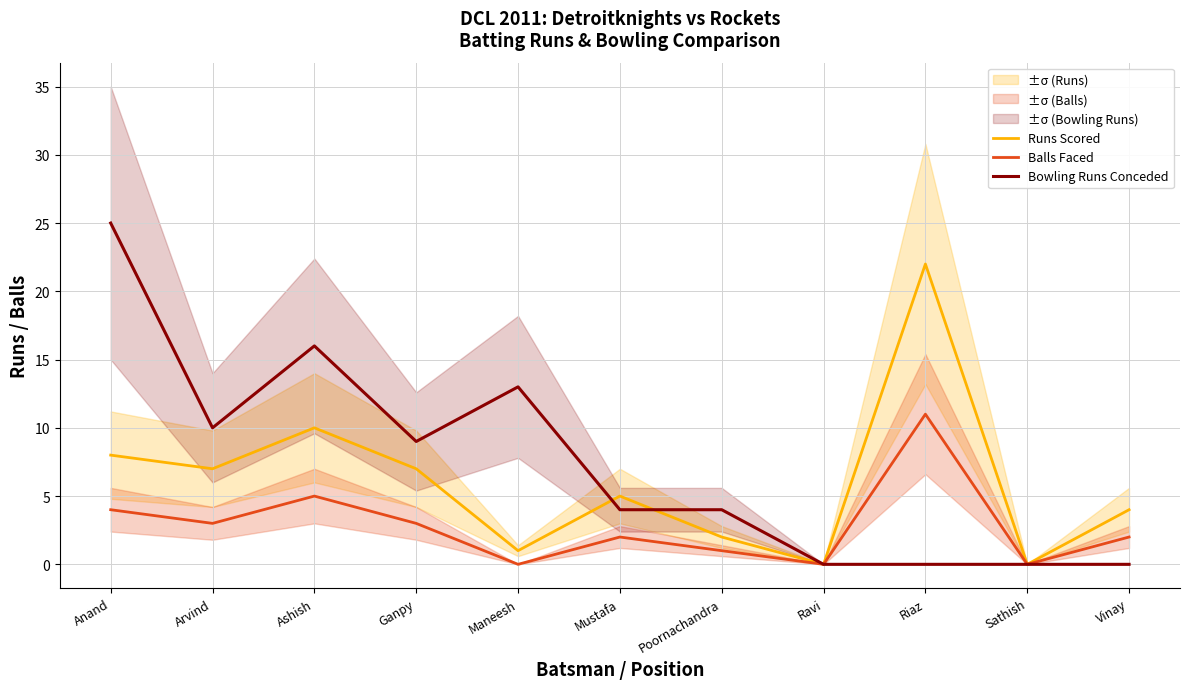

What is the label of the 3rd point from the left?

Ashish